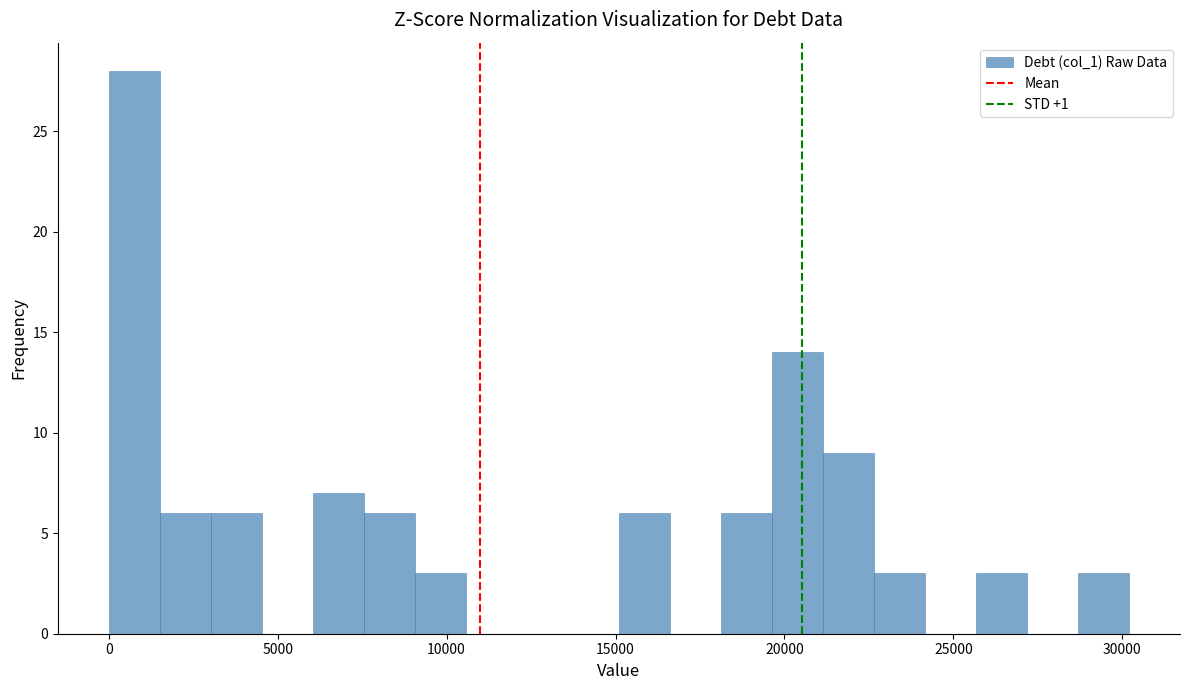

Read against the x-axis, roughly where is the centre of the tallest bar?

1000